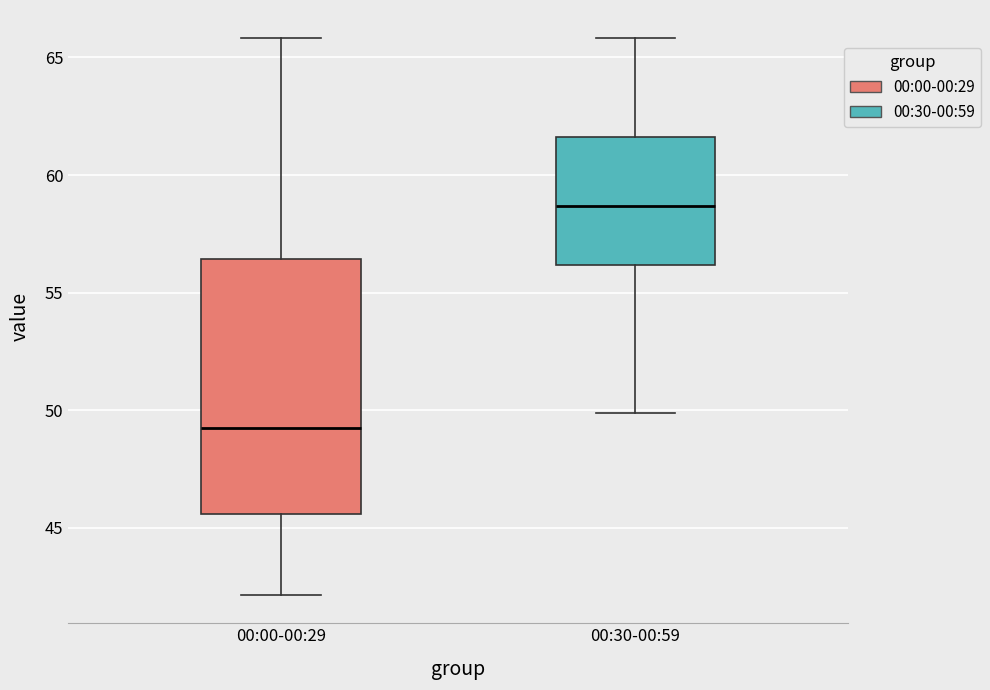

Reading left to right, transcribe this box plot: for each box, give where its median line is, the range the box spans, and where its two whiskers end, as read against the y-axis. The values are not printed on the chart, so give them approximately, as read against the axis.

00:00-00:29: median 49.5, box 45.5 to 56.5, whiskers 42.0 to 66.0
00:30-00:59: median 58.5, box 56.0 to 61.5, whiskers 50.0 to 66.0